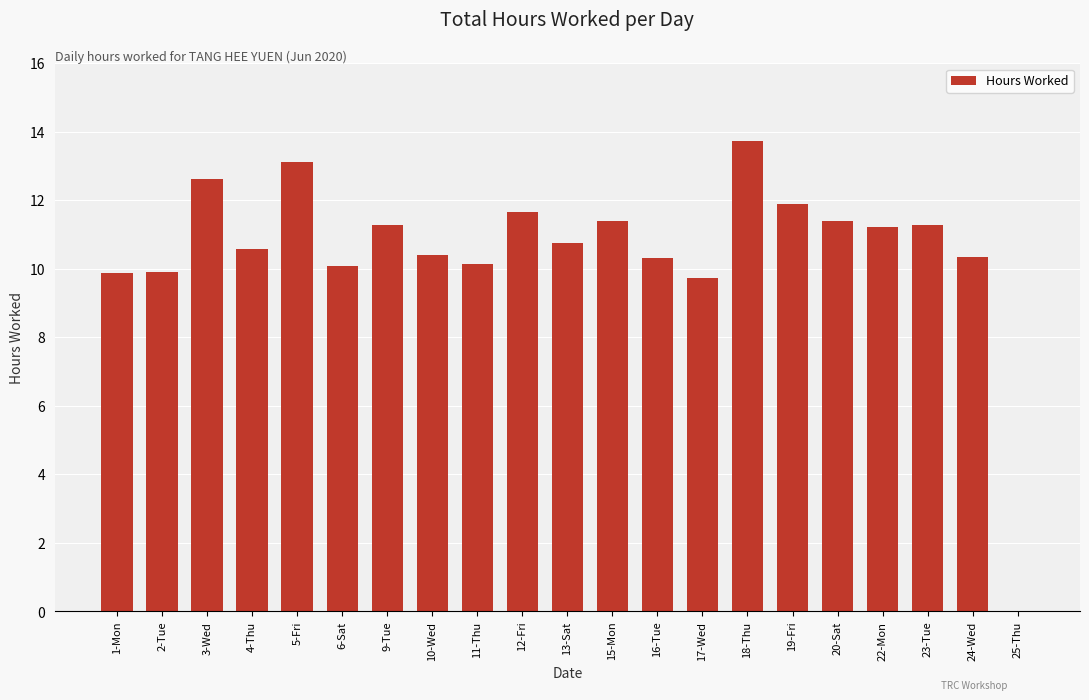

How many data points does each series have?

21